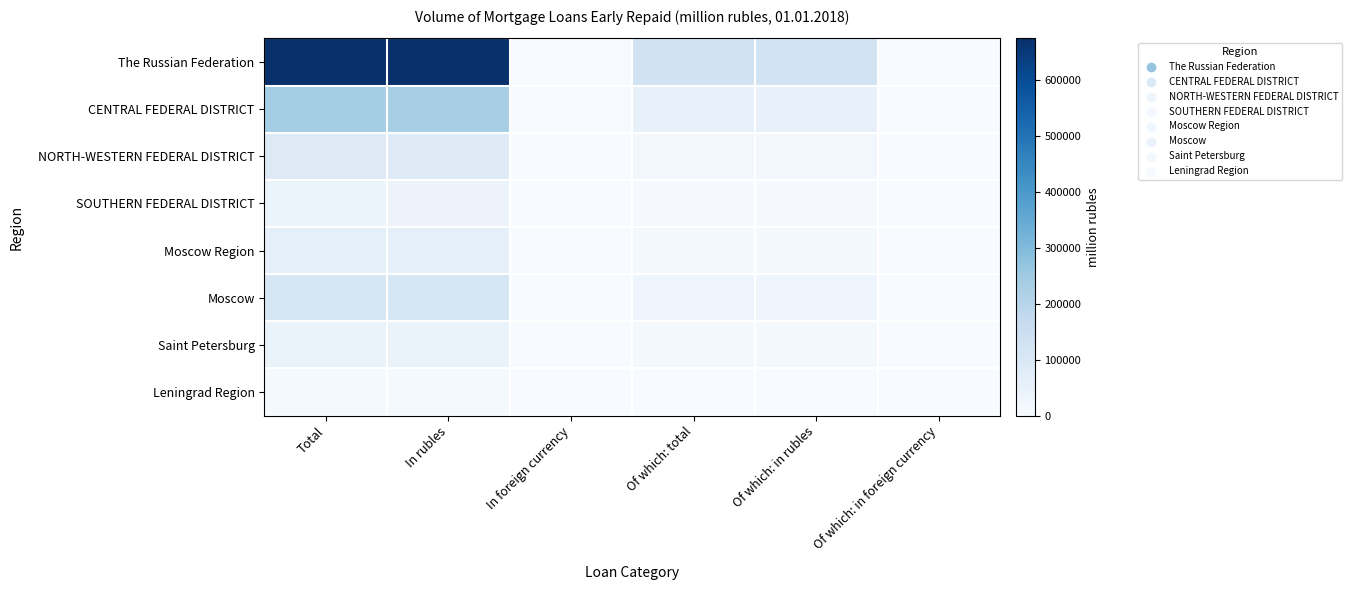

Which series has the largest range (max minus min)?

The Russian Federation